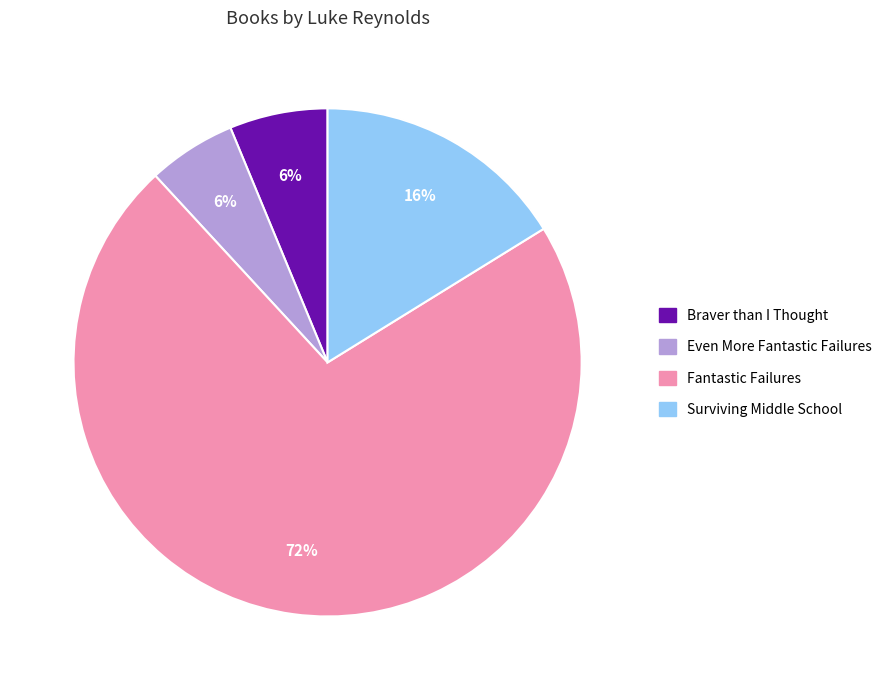

To the nearest percent, what portion does Surviving Middle School represent?

16%